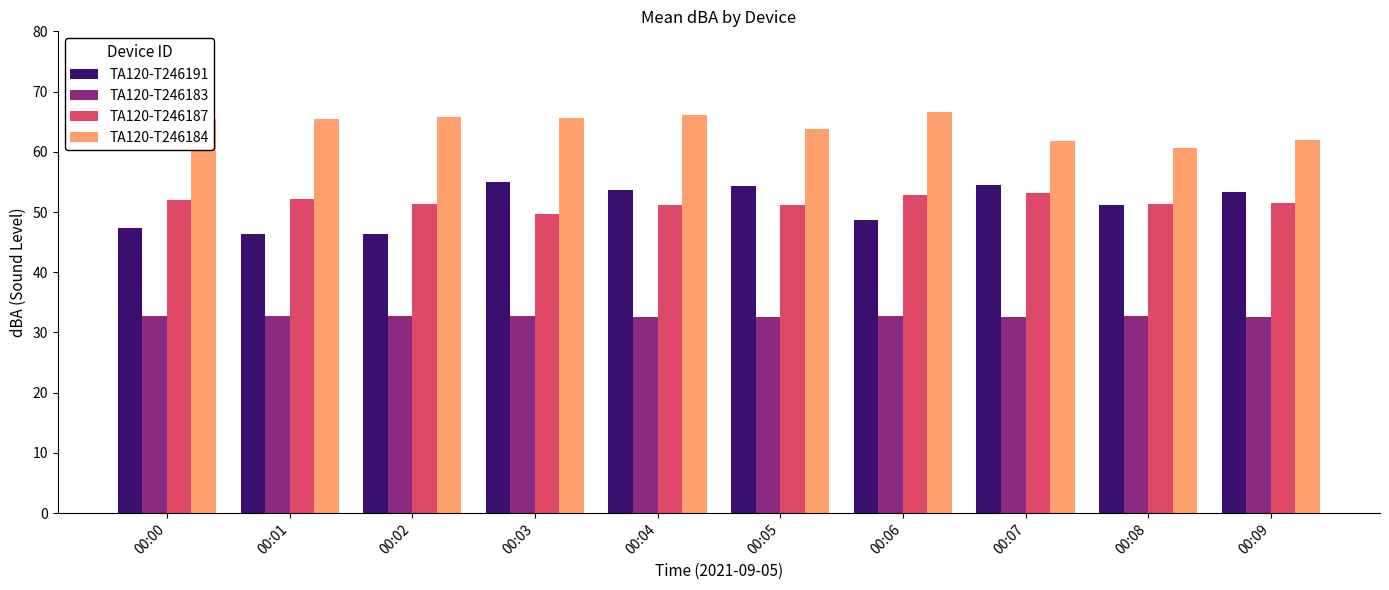

Is it true that TA120-T246184 equals 24.4 at 00:09?

False